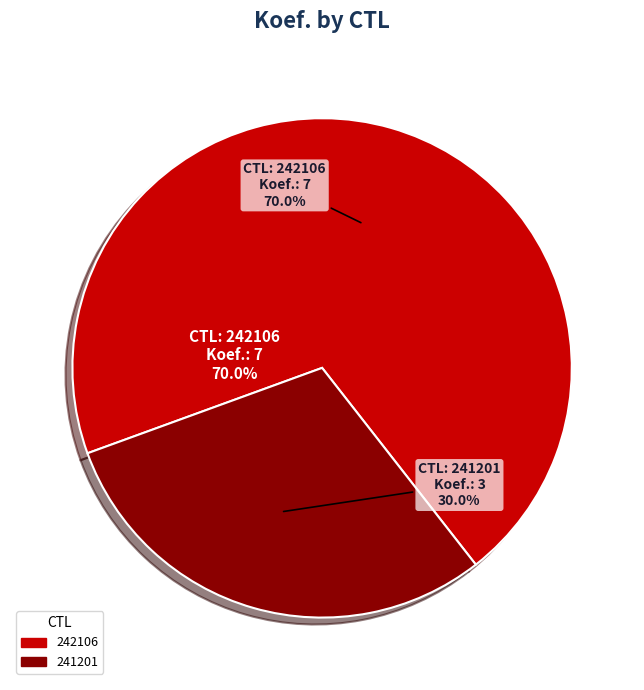

What is the ratio of the value at 242106 to the value at 241201?

2.3